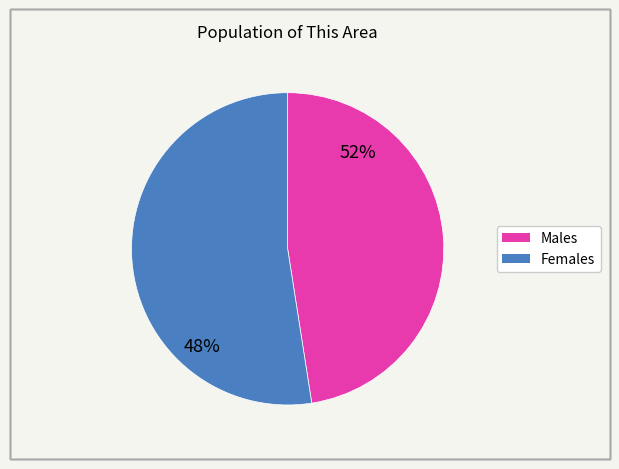

To the nearest percent, what is the average slice percentage?

50%